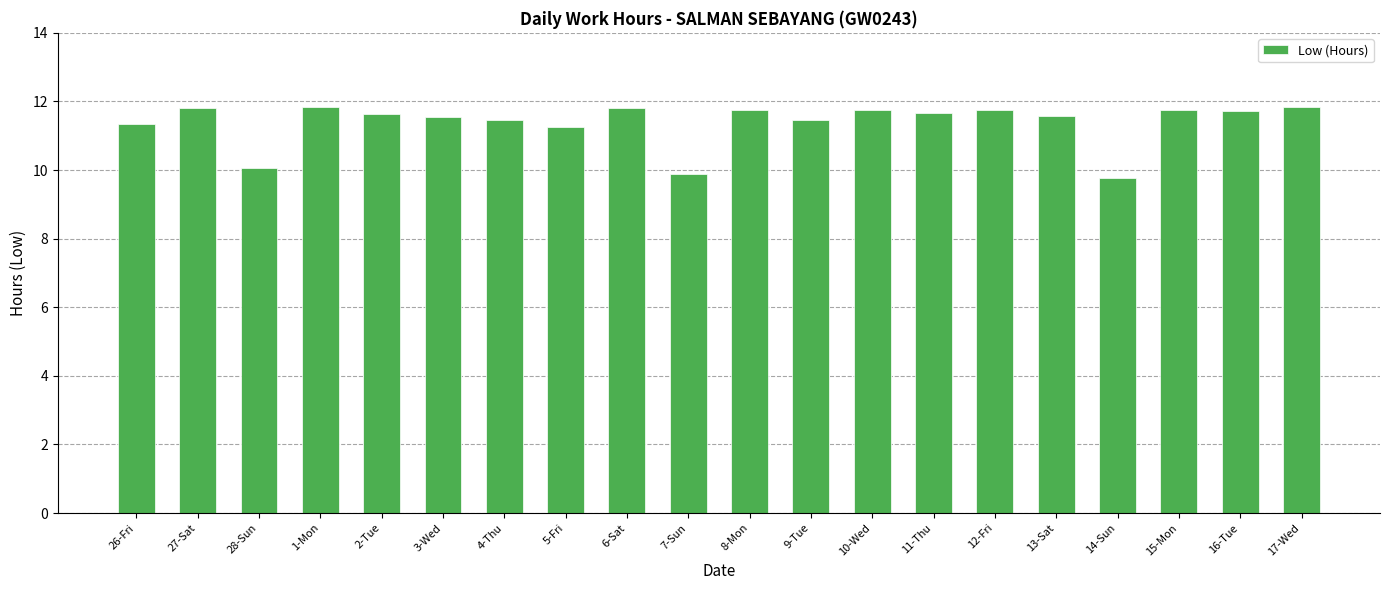

What is the label of the 3rd bar from the right?

15-Mon